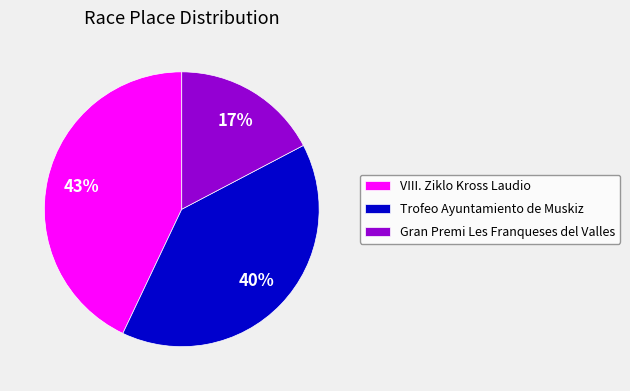

Do Gran Premi Les Franqueses del Valles and Trofeo Ayuntamiento de Muskiz together represent more than half of the pie?

Yes